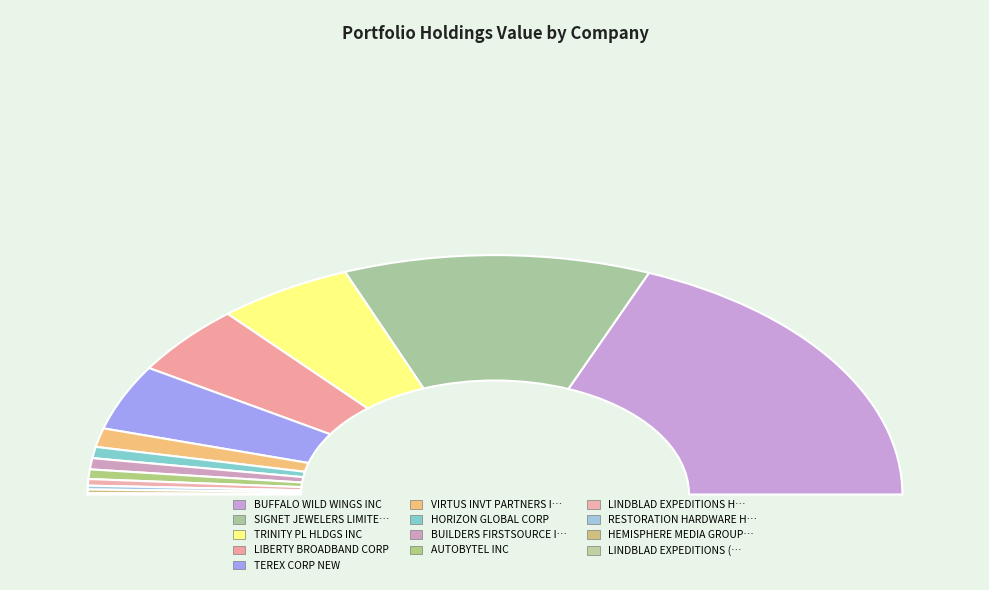

How much of the chart is everything except HEMISPHERE MEDIA GROUP INC?

99.5%